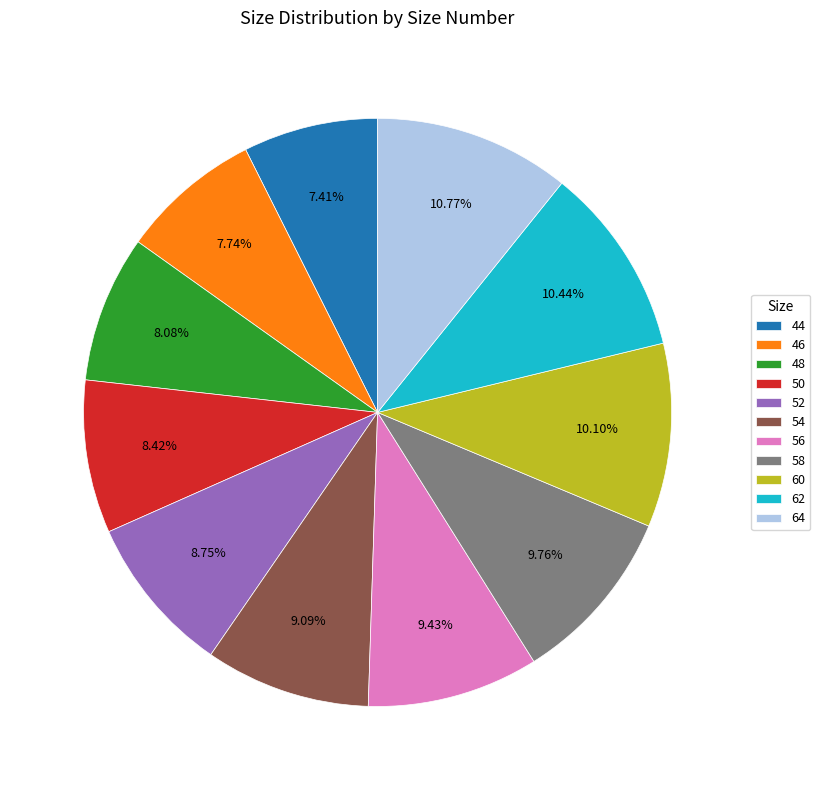

Between 62 and 54, which is larger?

62